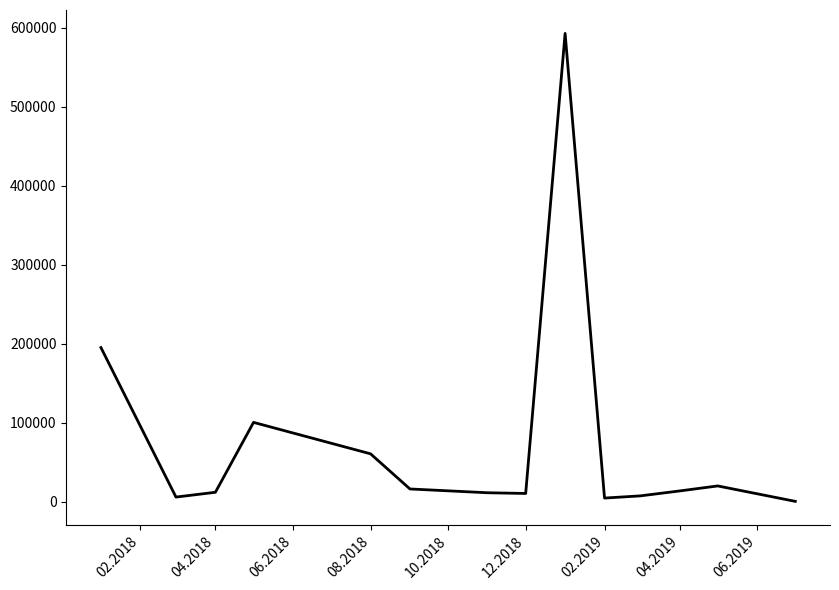

What is the maximum value shown in the chart?

592556.2